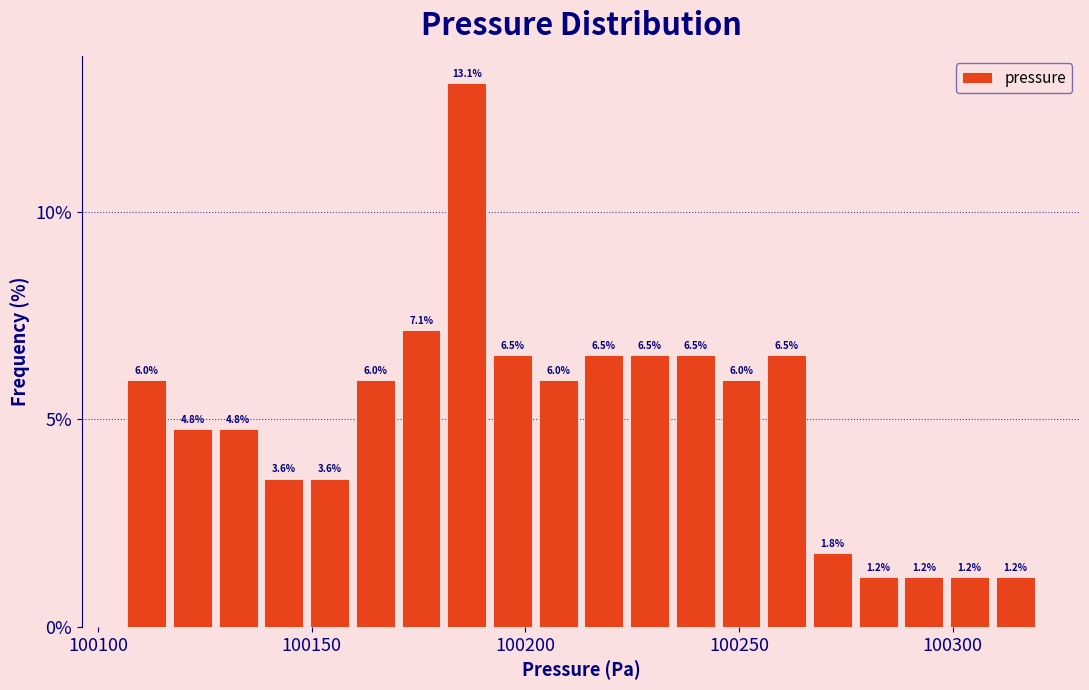

Read against the x-axis, roughly where is the centre of the tallest bar?

100185